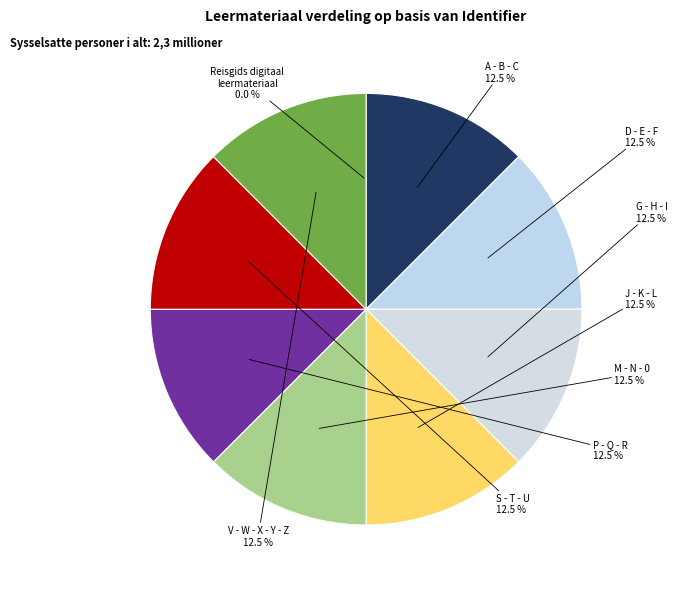

Which slice is the largest?

V - W - X - Y - Z